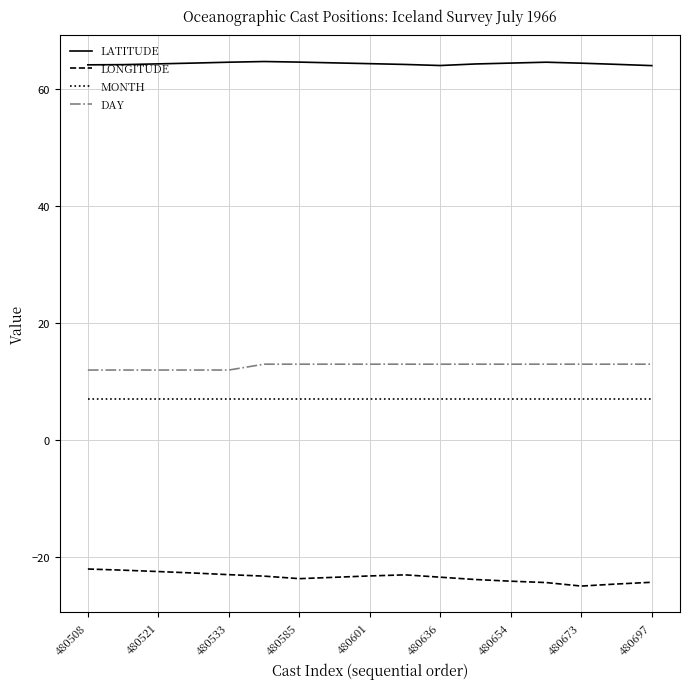

True or false: LATITUDE and LONGITUDE intersect in this chart.

False